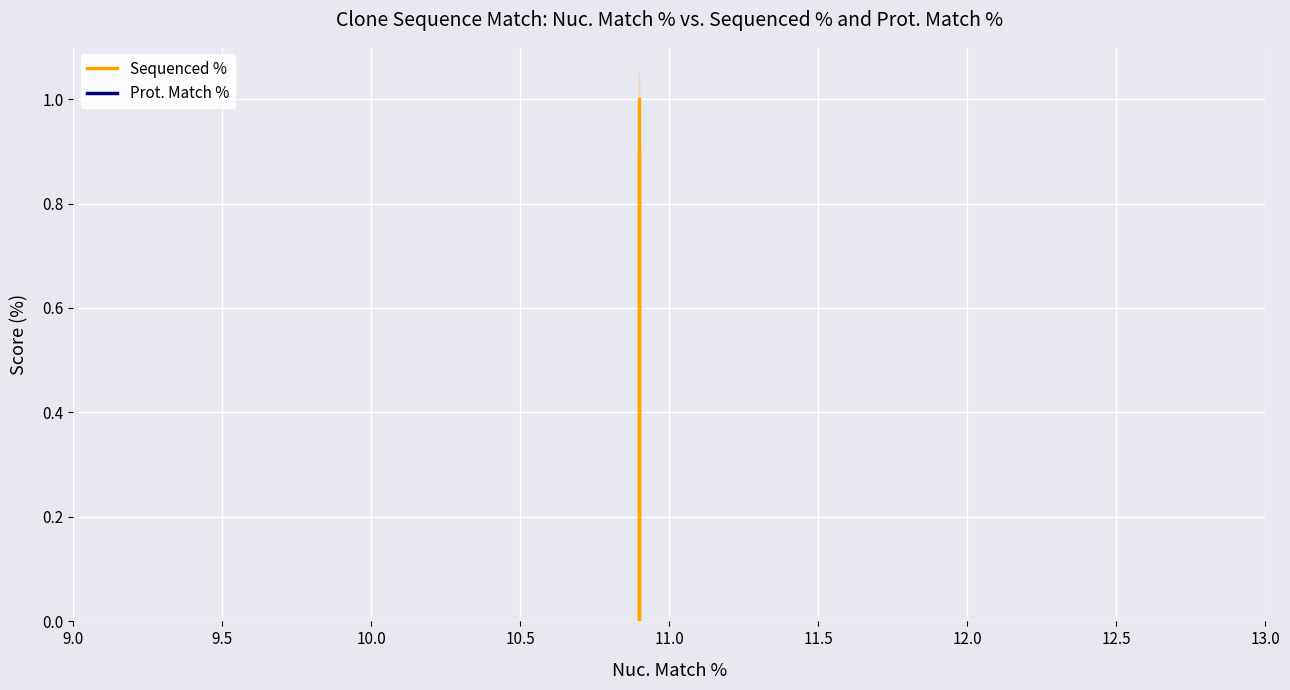

What is the value of the Prot. Match % point at the 3rd from the left?

0.1